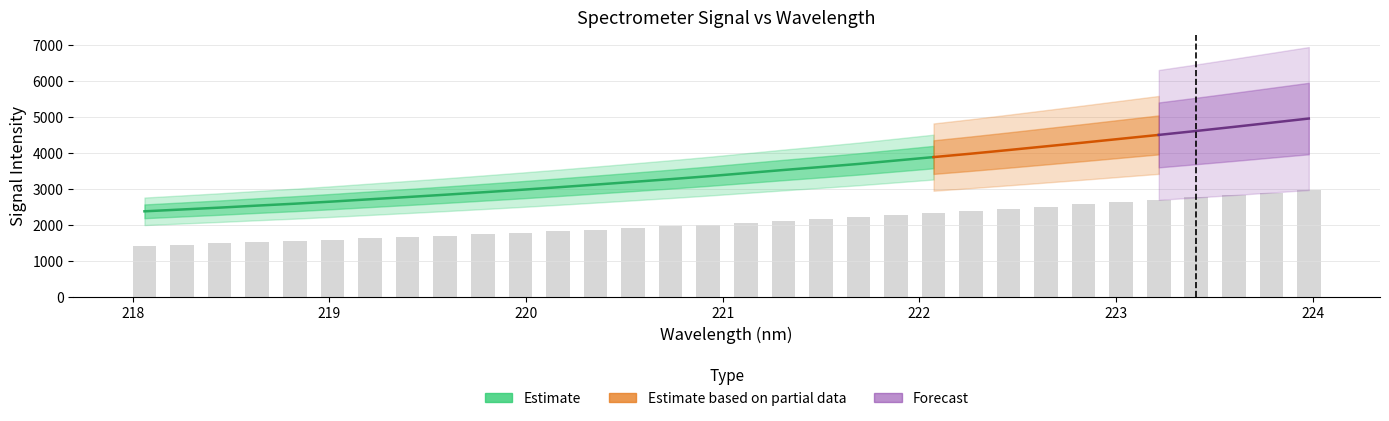

What is the difference between the second highest and minimum values?

1472.8